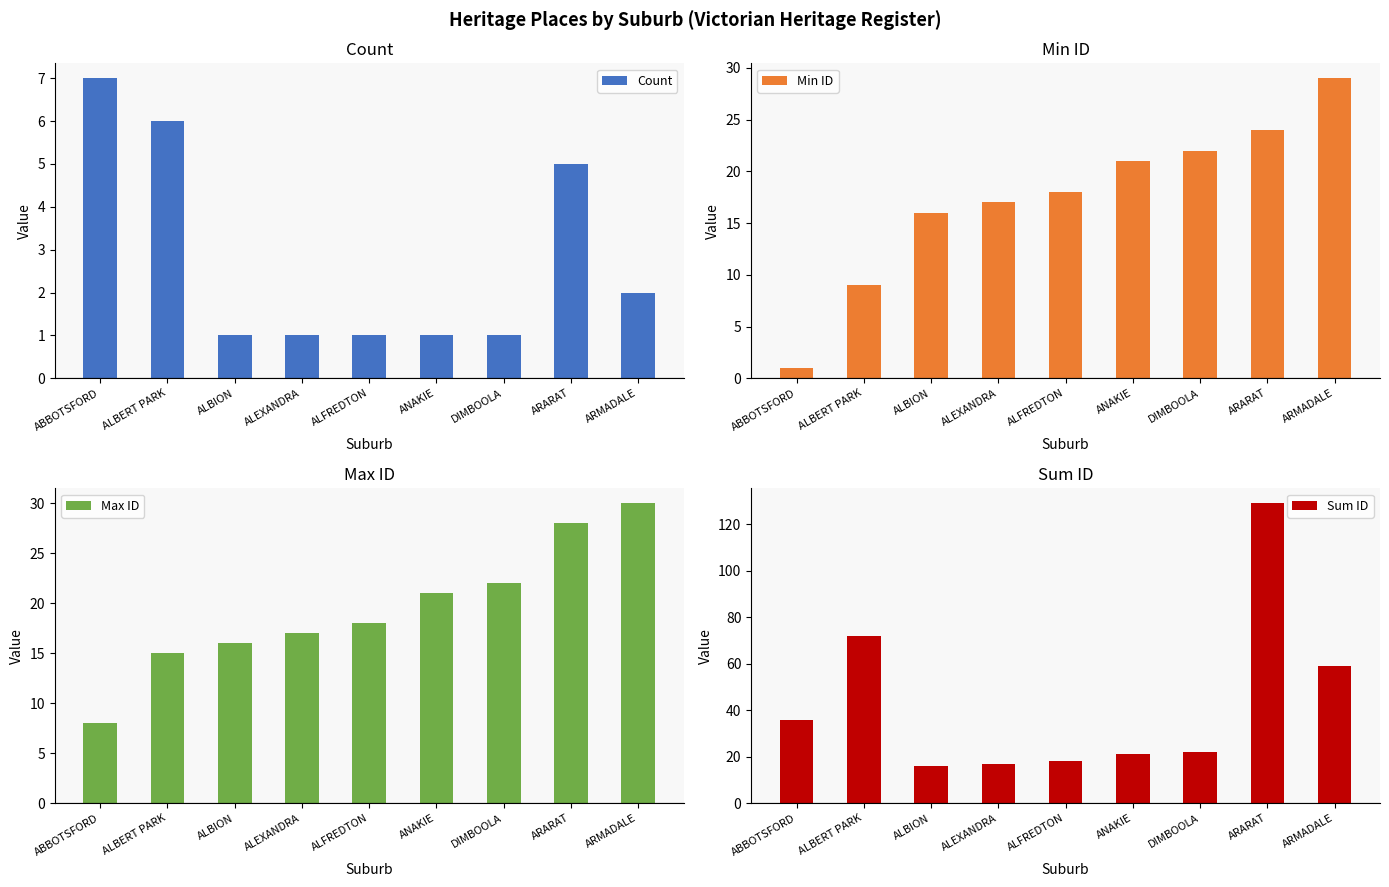

What is the label of the 4th bar from the left?

ALEXANDRA